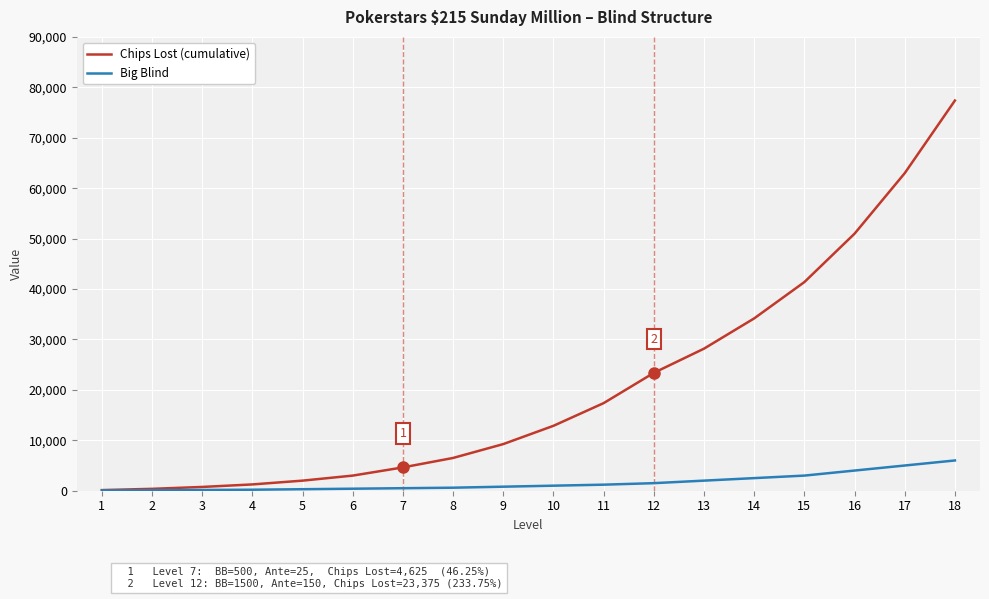

The Chips Lost (cumulative) series shows 62975 at 17. True or false?

True